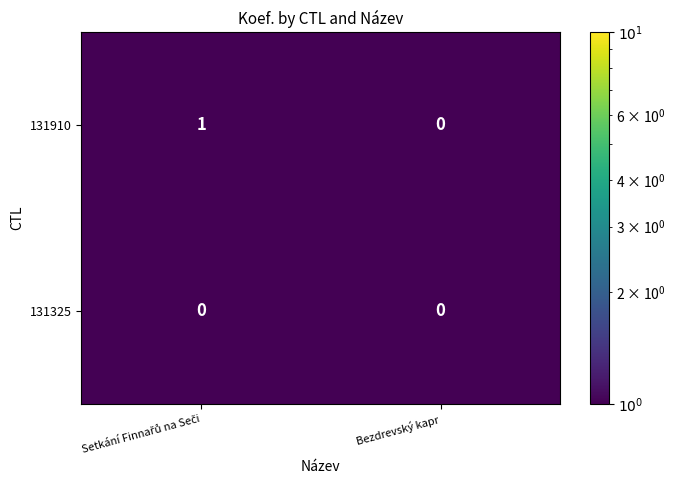

List the series in order of their overall mean, highest first.

131910, 131325